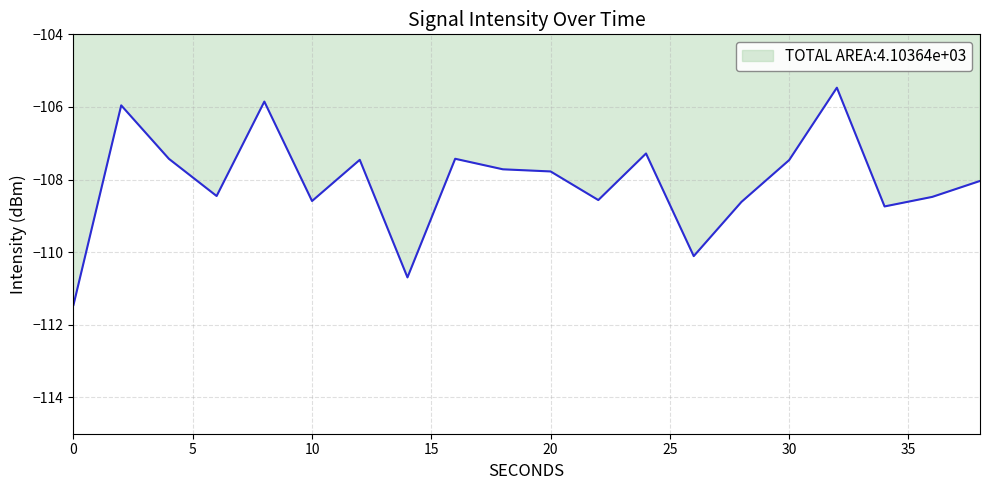

Does the chart display data point markers on the line(s)?

No